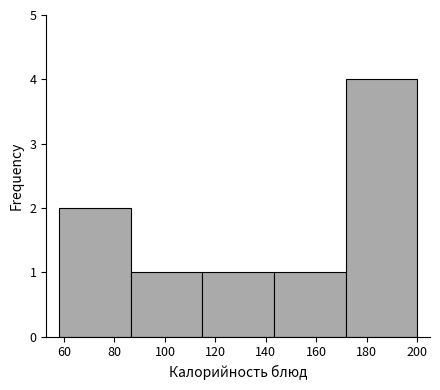

Reading left to right, list every bar in this chart as the range it spans on the x-axis followed by its height. Neither the bar edges nor the heights are printed on the chart, so give them approximately, as read against the axes.

58.0 to 86.4: 2
86.4 to 114.8: 1
114.8 to 143.2: 1
143.2 to 171.6: 1
171.6 to 200.0: 4